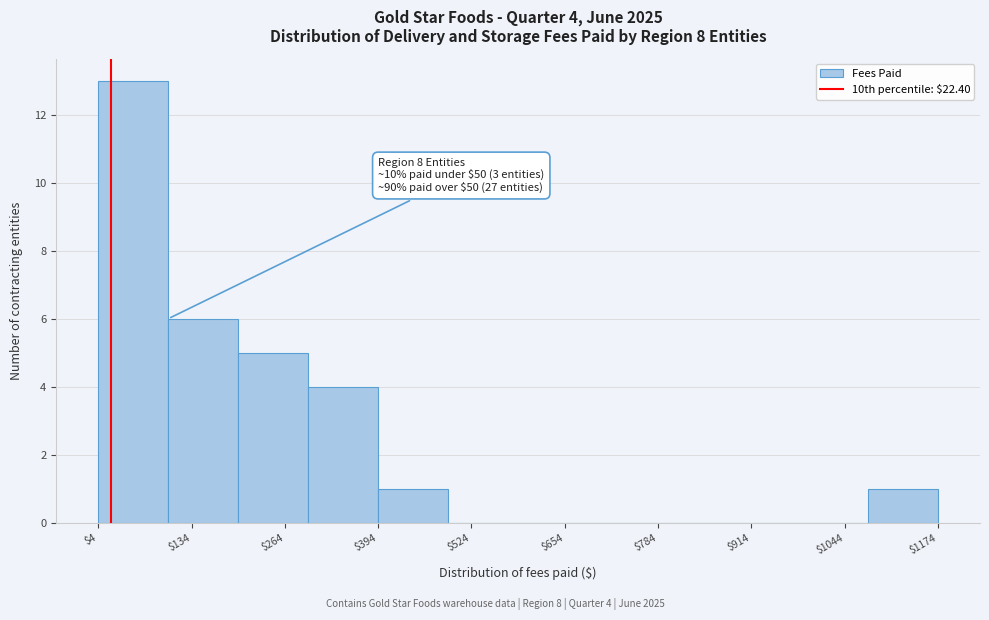

Over which range of the x-axis is the bar tallest?

0 to 100